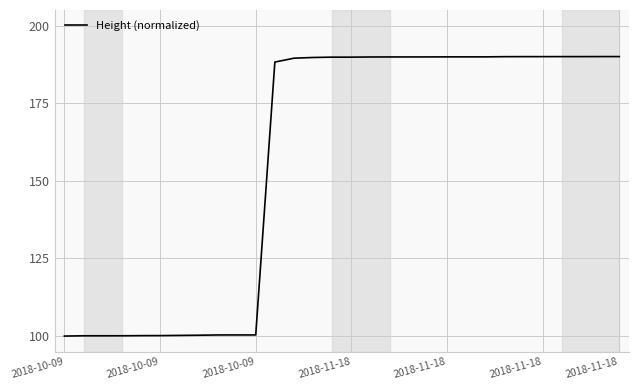

What is the maximum value shown in the chart?

190.0